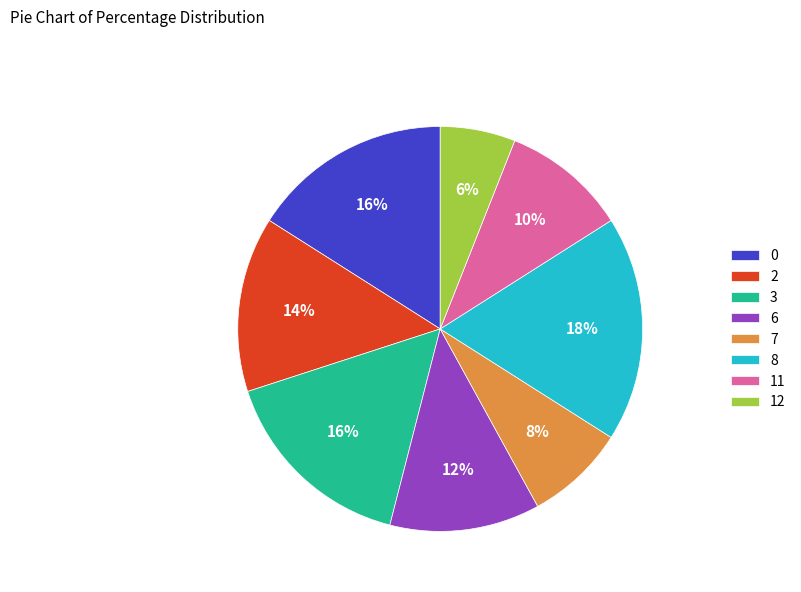

To the nearest percent, what percentage of the pie is 8?

18%